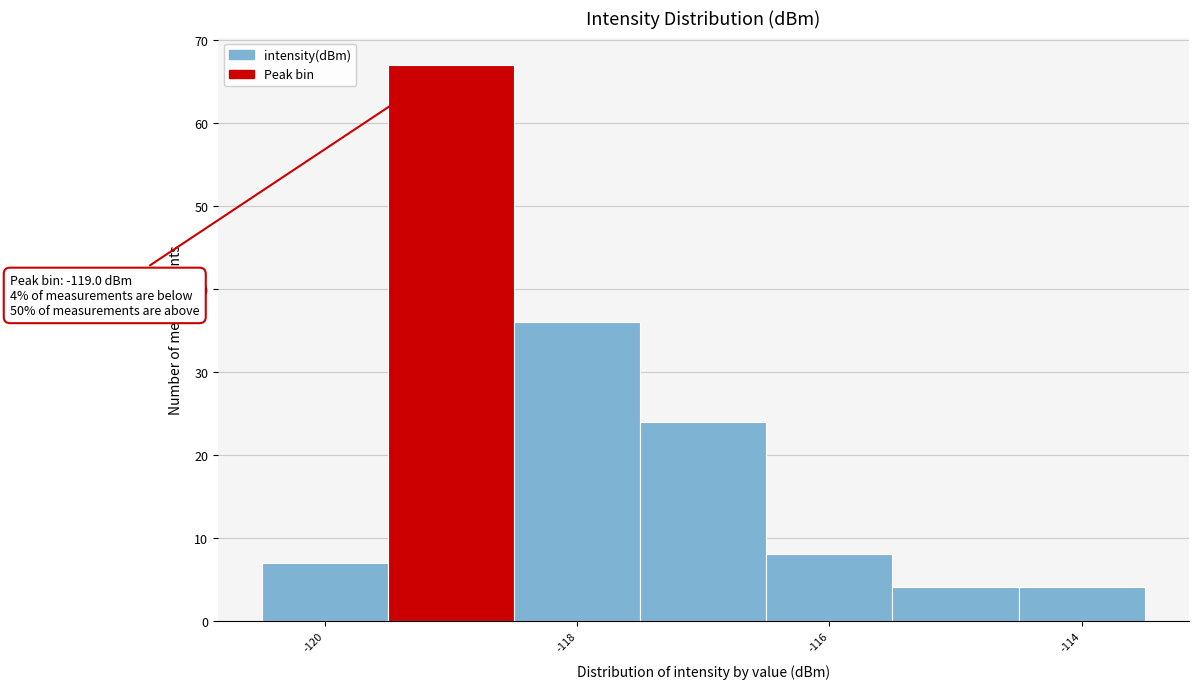

Over which range of the x-axis is the bar tallest?

-119.5 to -118.5